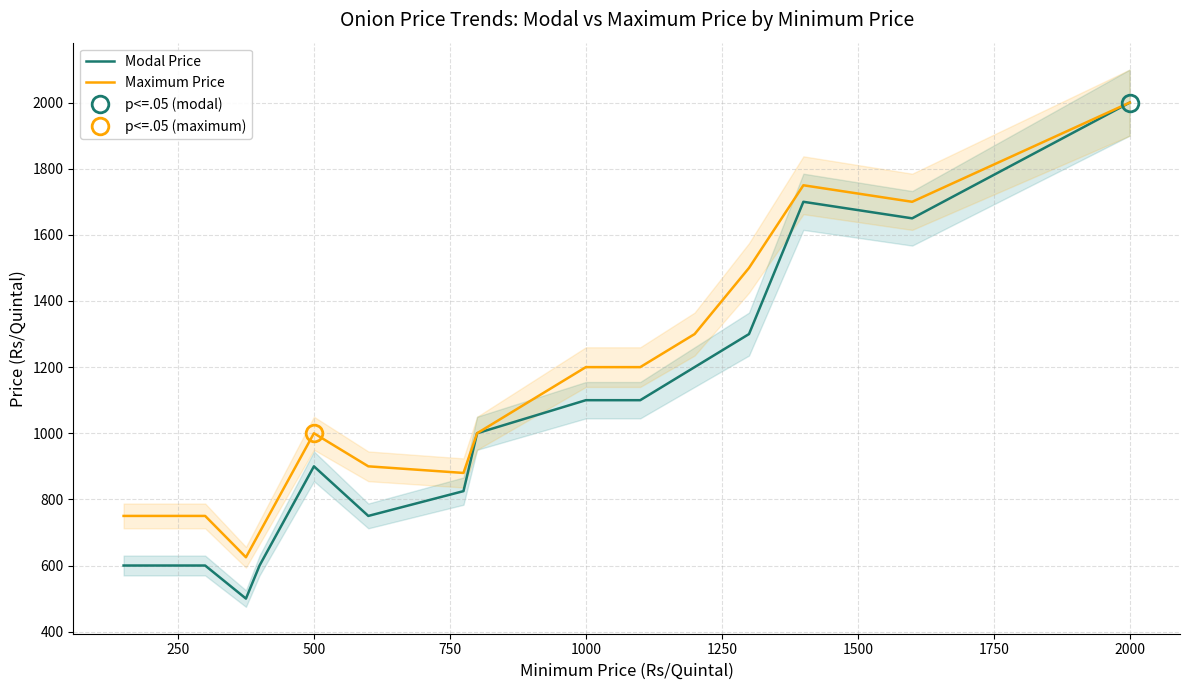

What is the maximum value for Maximum Price?

2000